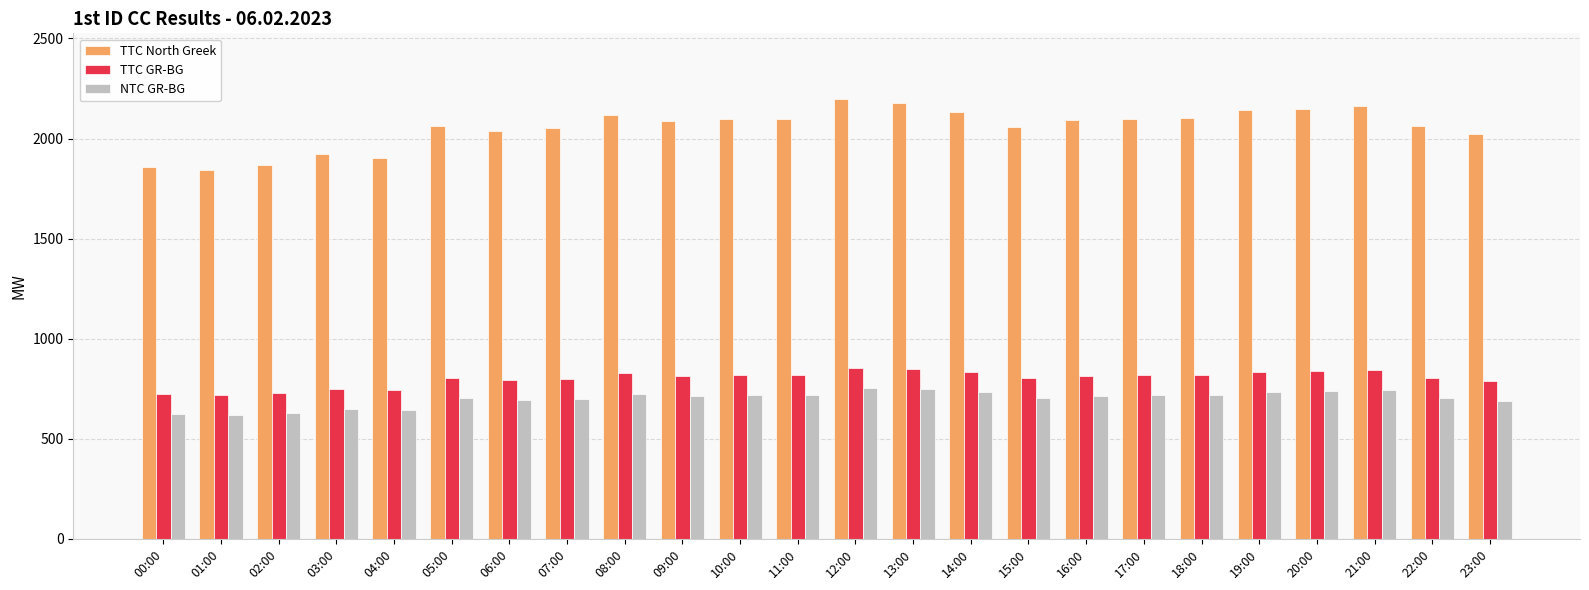

How many categories are shown in the chart?

24